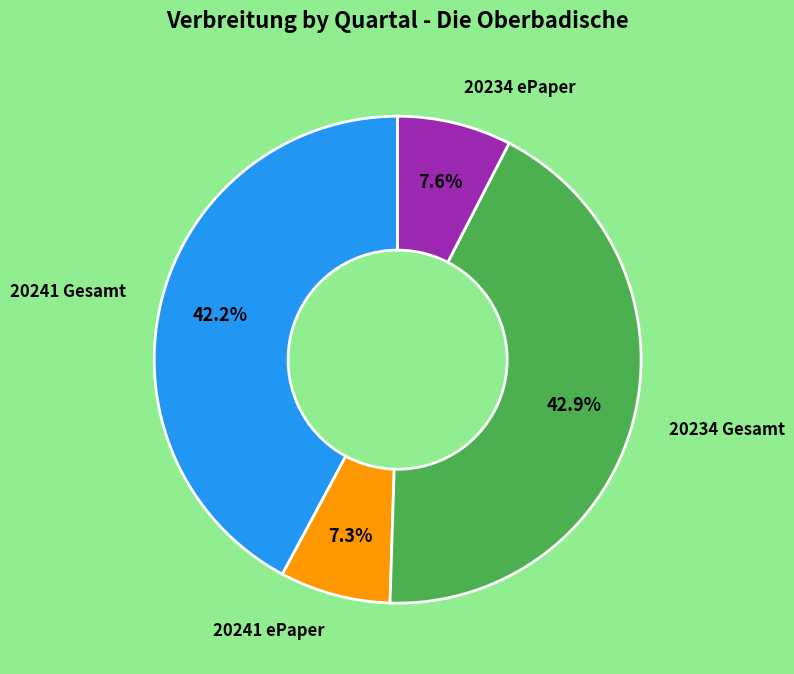

Which has a higher value, 20241 ePaper or 20241 Gesamt?

20241 Gesamt